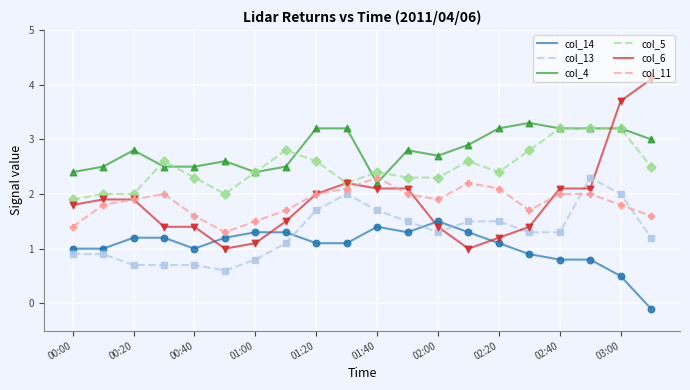

At how many categories does at least one series exceed 0?

20